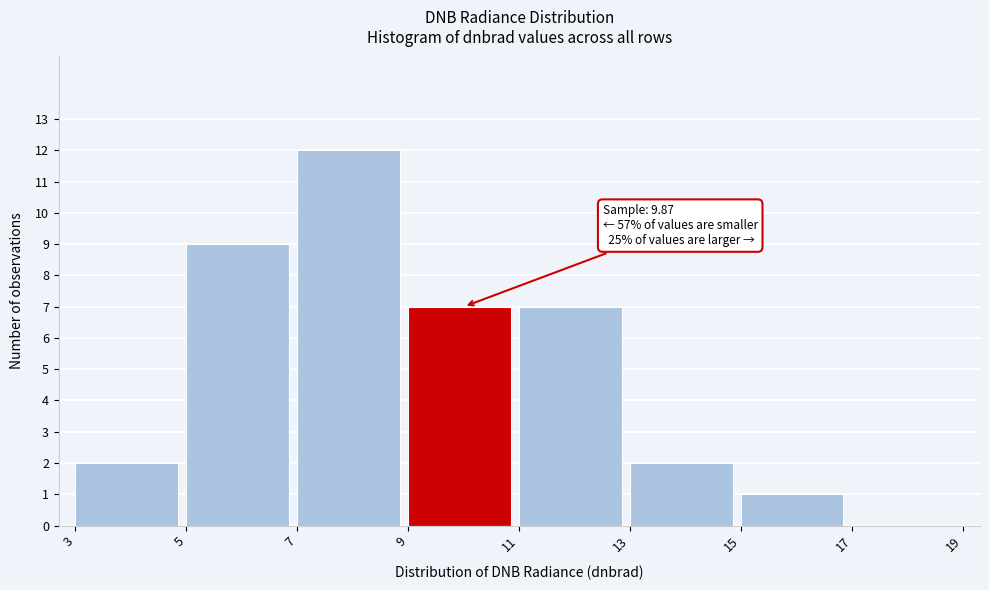

Which range on the x-axis has the tallest bar?

7 to 9